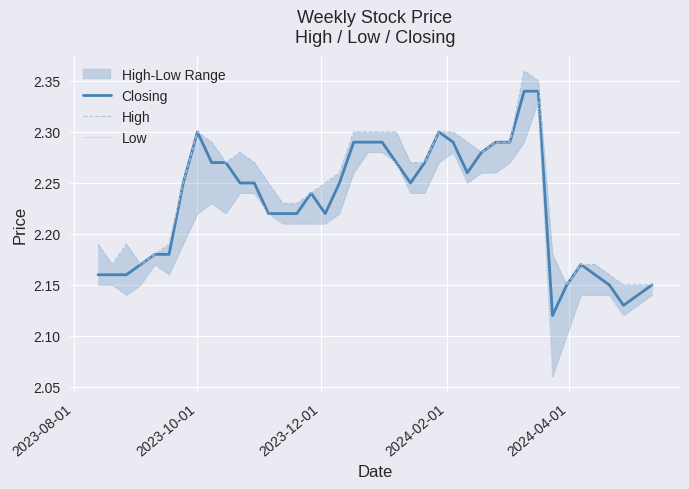

True or false: Low and Closing intersect in this chart.

False